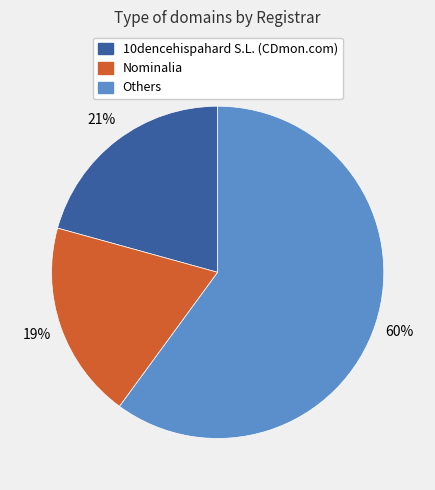

Is there a majority slice in this chart?

Yes